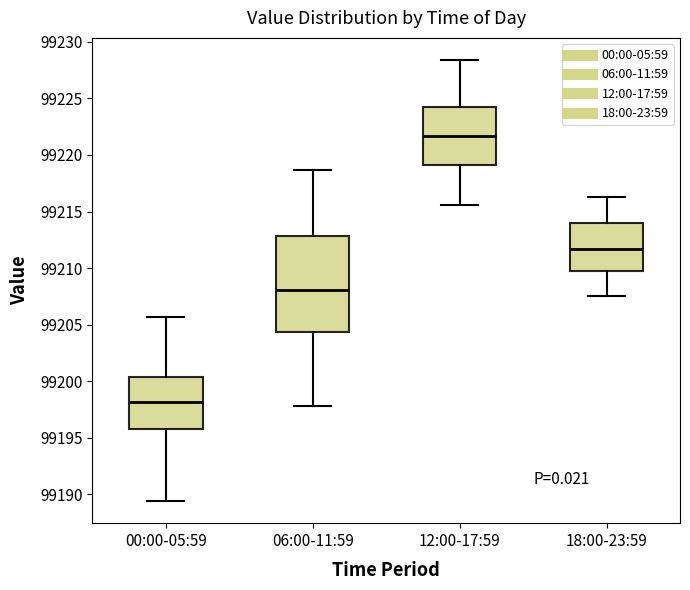

Which box's median line is the lowest?

00:00-05:59